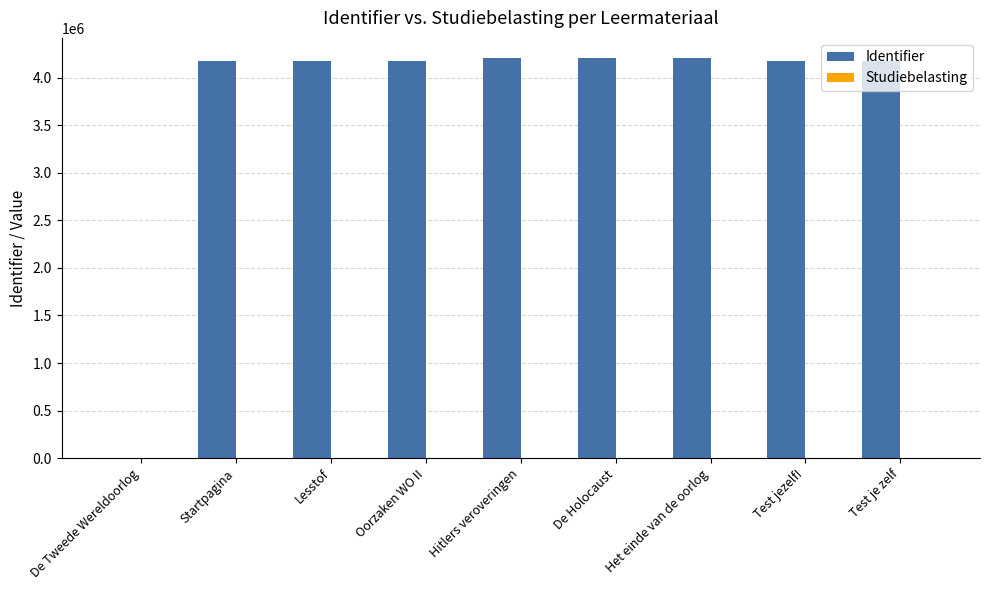

How many positive values does the Identifier series have?

8